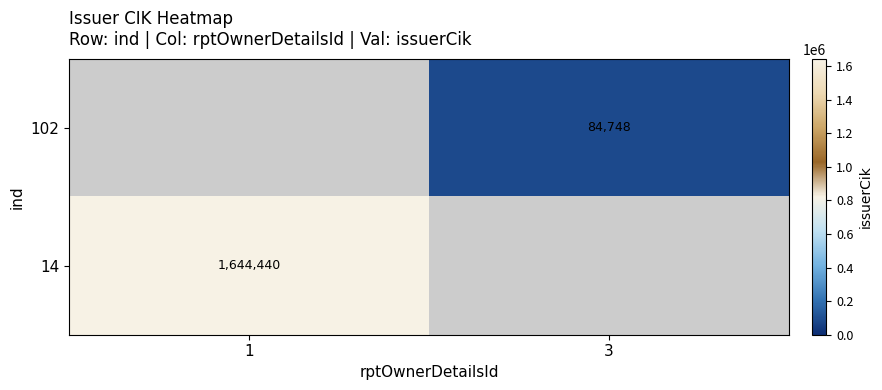

Is the value of 14 at 1 greater than the value of 102 at 3?

Yes